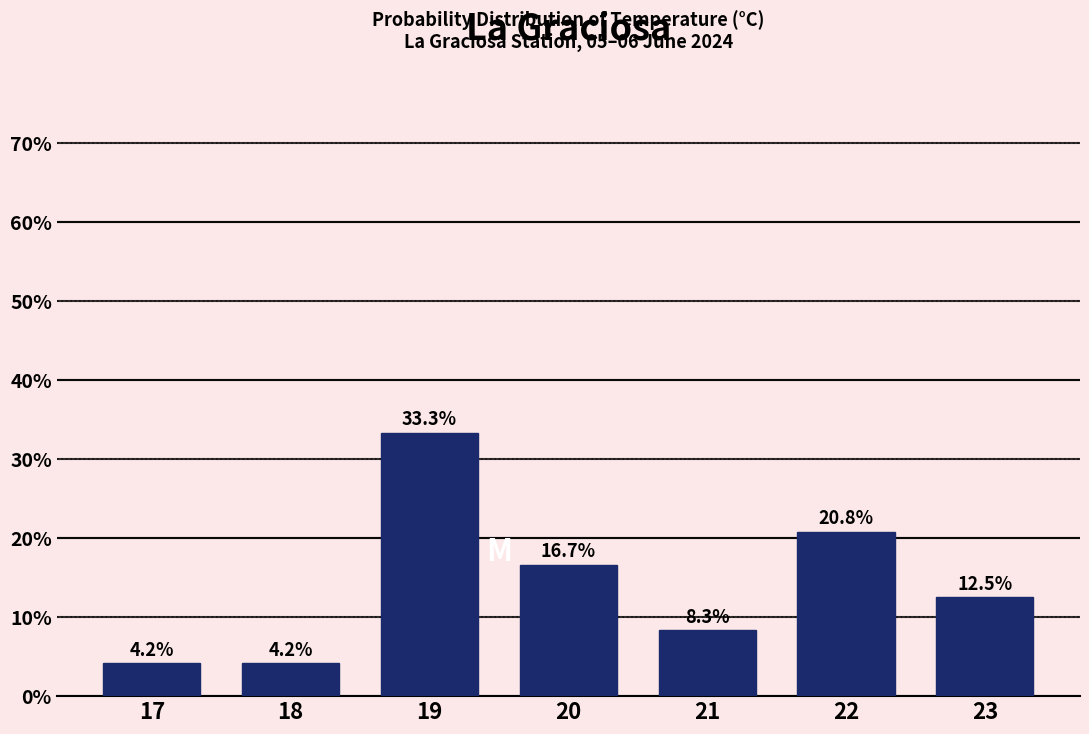

Reading left to right, what are all the values shown in this chart?

4.2	4.2	33.3	16.7	8.3	20.8	12.5